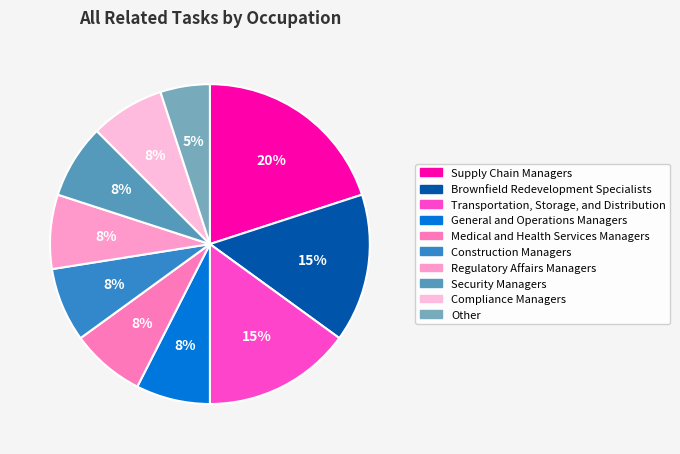

Which slice is the smallest?

Other